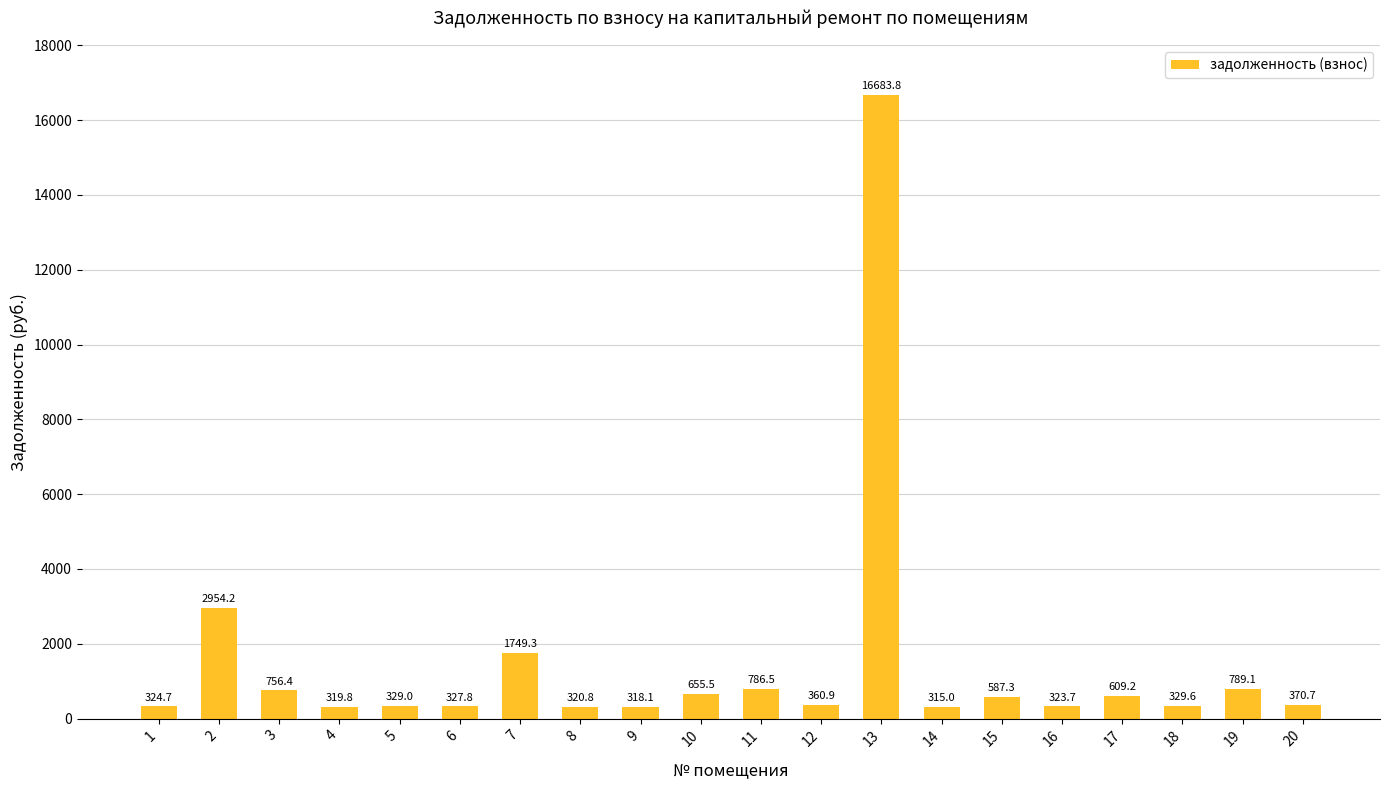

What is the difference between the values at 20 and 19?

418.4